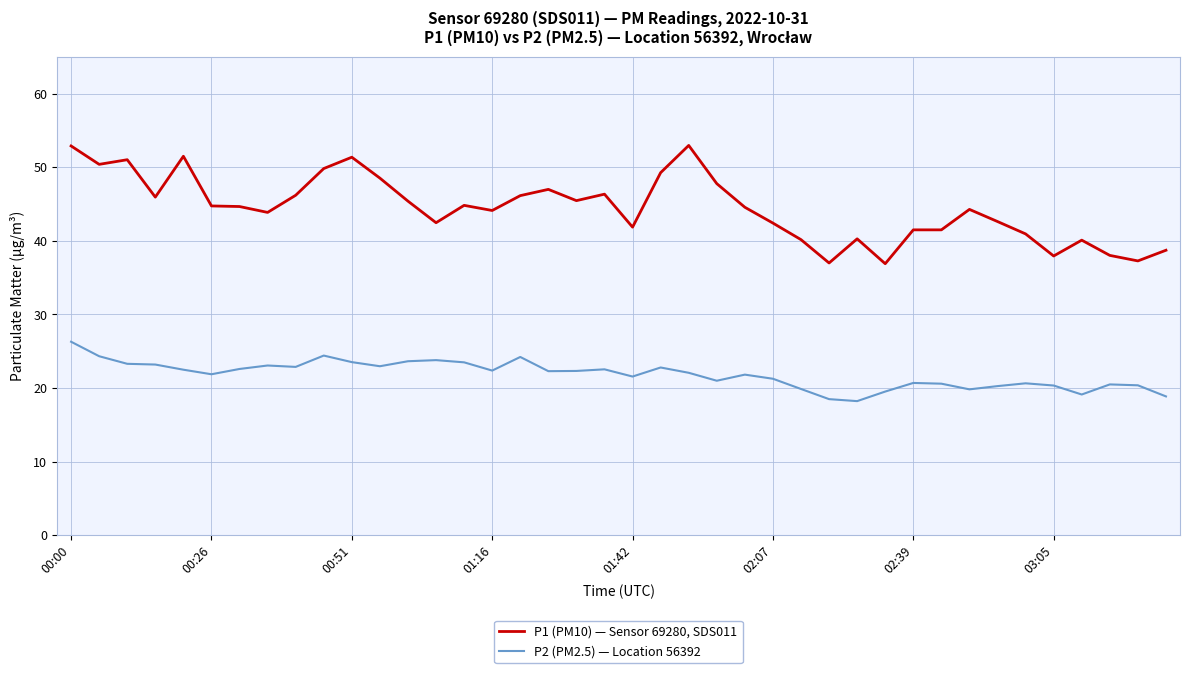

Which series has the largest total across all categories?

P1 (PM10) — Sensor 69280, SDS011